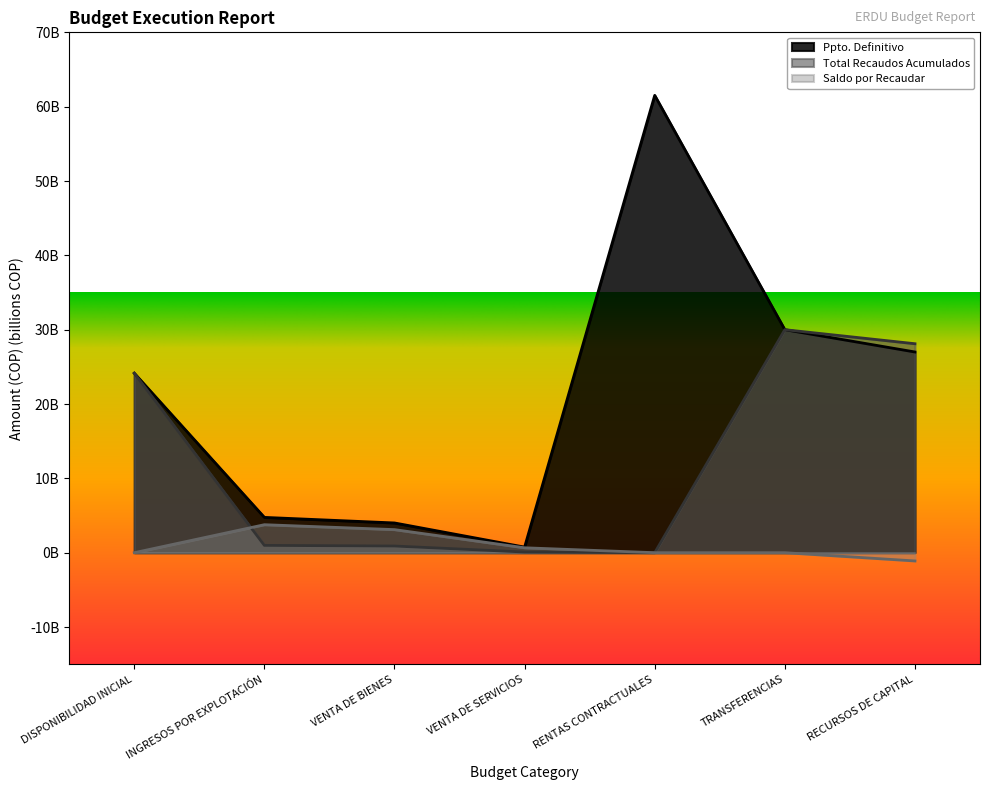

List the series in order of their overall mean, lowest first.

Saldo por Recaudar, Total Recaudos Acumulados, Ppto. Definitivo